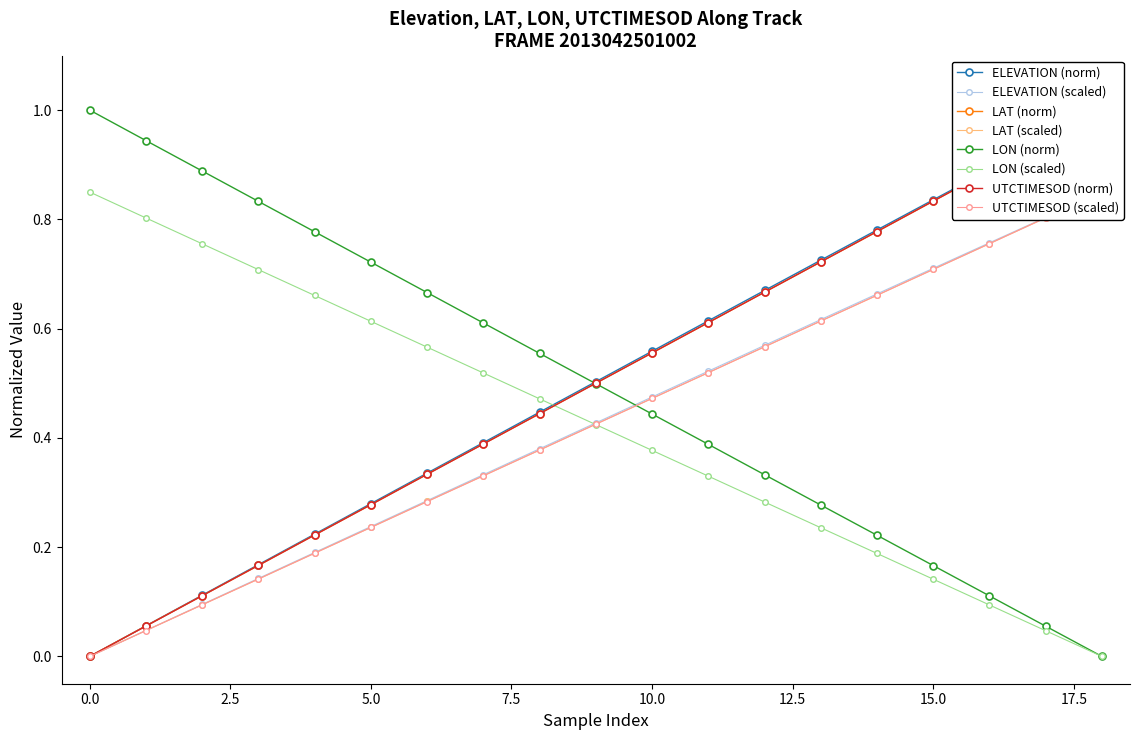

How many lines are shown in the chart?

4